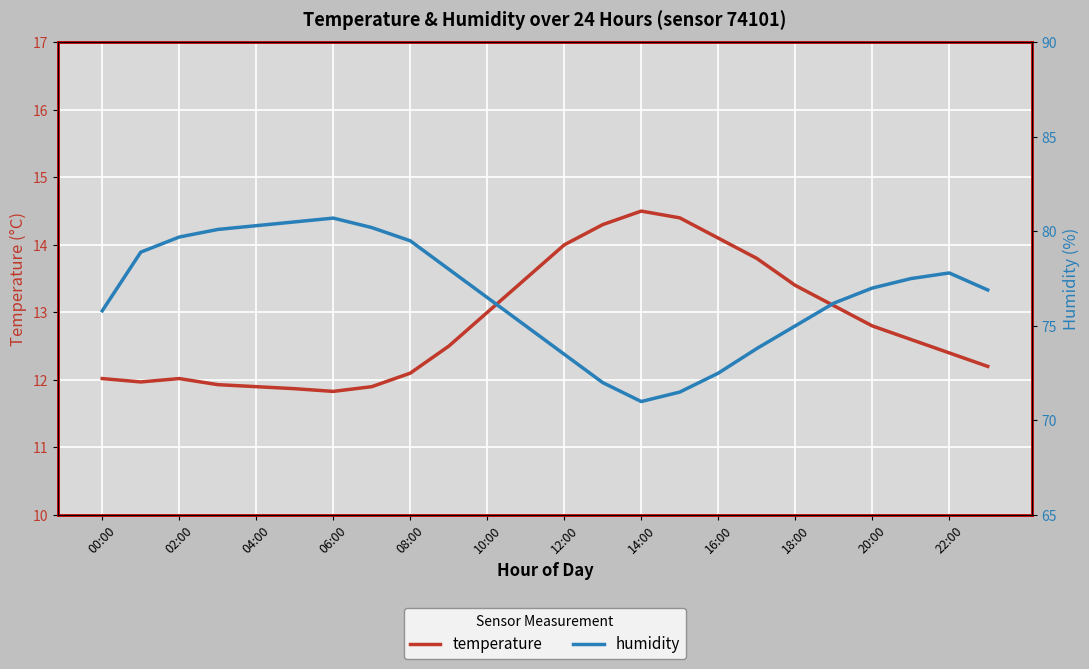

How many series are shown in this chart?

2